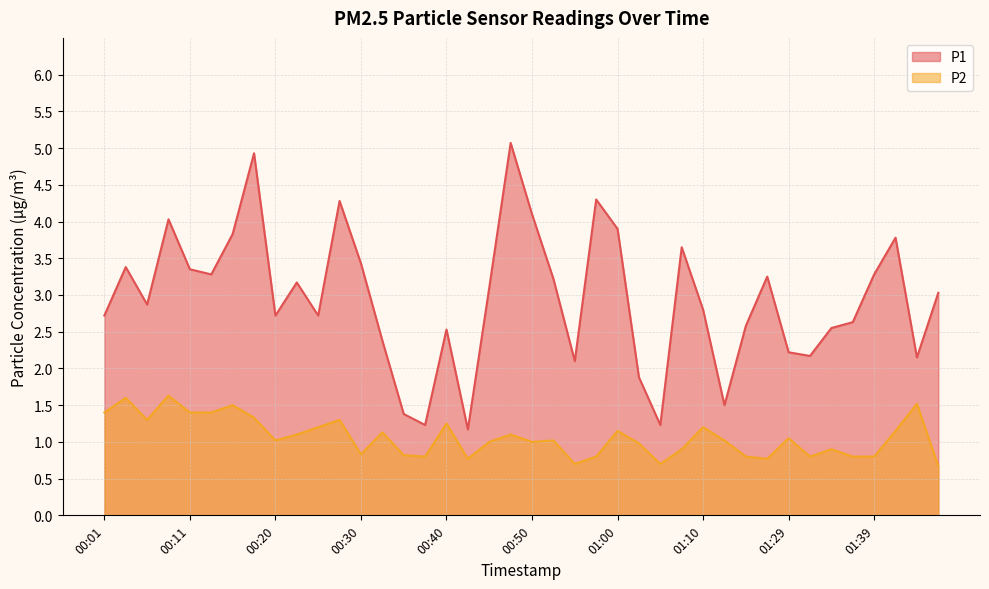

Reading left to right, transcribe all the data shown in this chart.

P1: 2.7	3.4	2.9	4.0	3.4	3.3	3.8	4.9	2.7	3.2	2.7	4.3	3.4	2.4	1.4	1.2	2.5	1.2	3.1	5.1	4.1	3.2	2.1	4.3	3.9	1.9	1.2	3.6	2.8	1.5	2.6	3.2	2.2	2.2	2.5	2.6	3.3	3.8	2.1	3.0
P2: 1.4	1.6	1.3	1.6	1.4	1.4	1.5	1.3	1.0	1.1	1.2	1.3	0.8	1.1	0.8	0.8	1.2	0.8	1.0	1.1	1.0	1.0	0.7	0.8	1.1	1.0	0.7	0.9	1.2	1.0	0.8	0.8	1.1	0.8	0.9	0.8	0.8	1.1	1.5	0.7